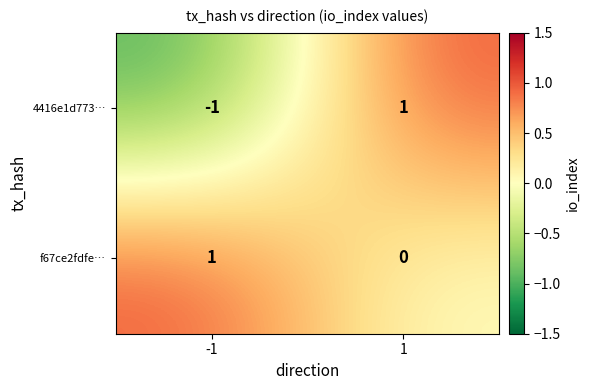

What is the spread (max minus min) of values at -1?

2